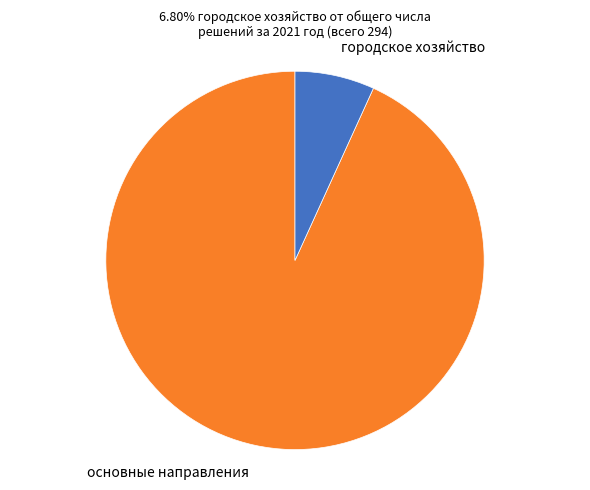

What is the largest slice in the pie chart?

основные направления